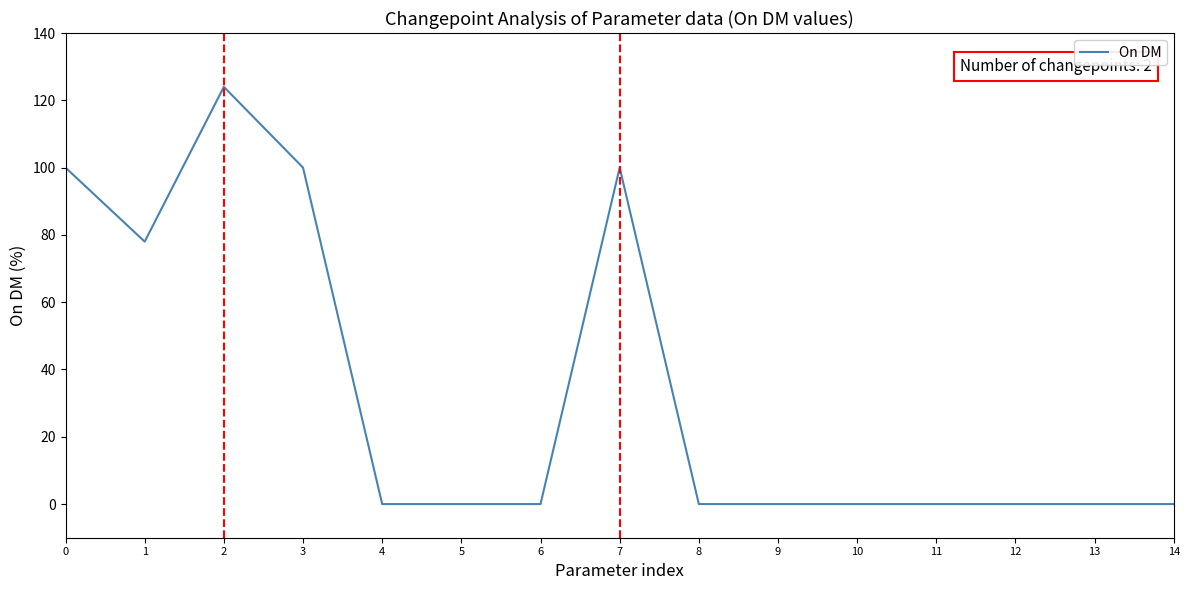

Which has a higher value, 1 or 4?

1